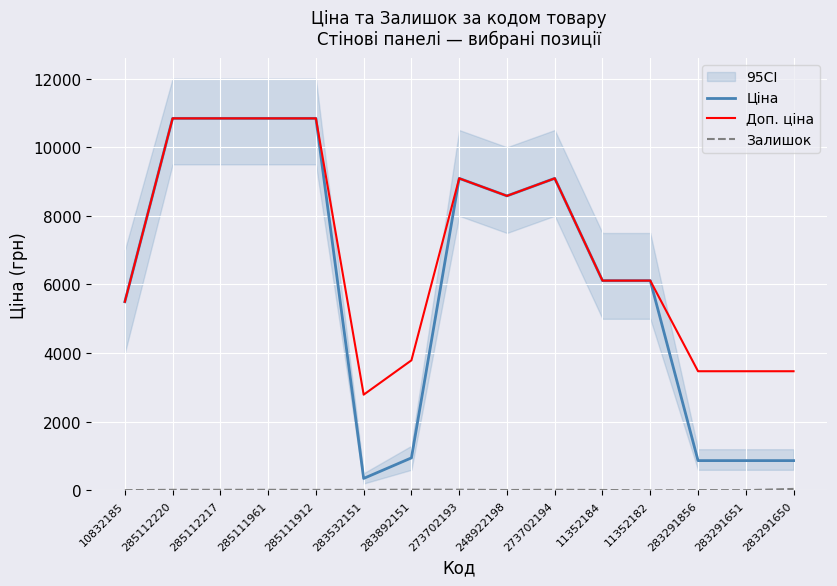

Does the chart display data point markers on the line(s)?

No